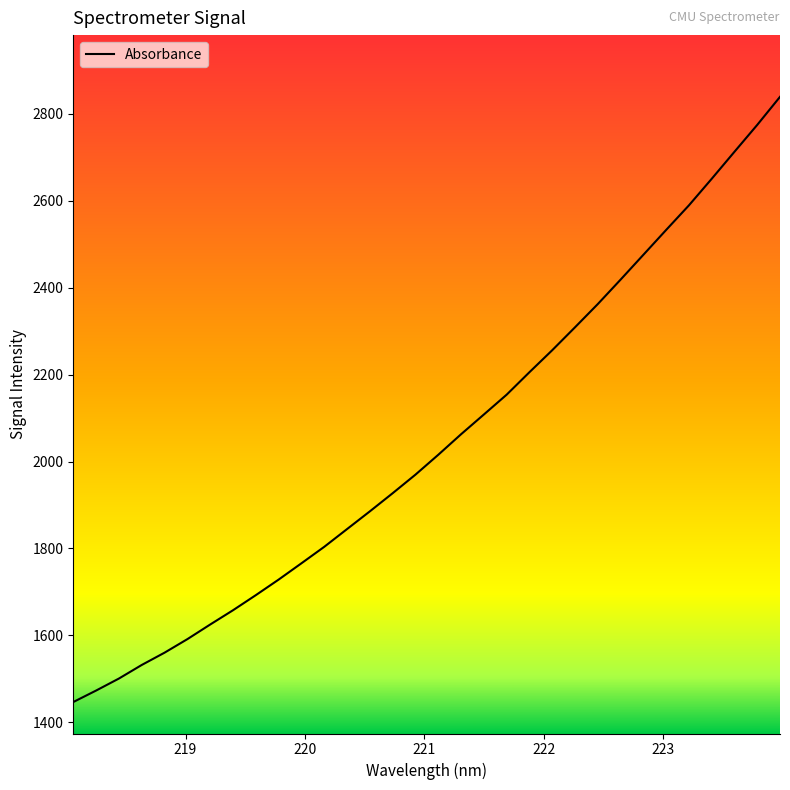

What is the maximum value shown in the chart?

2838.6